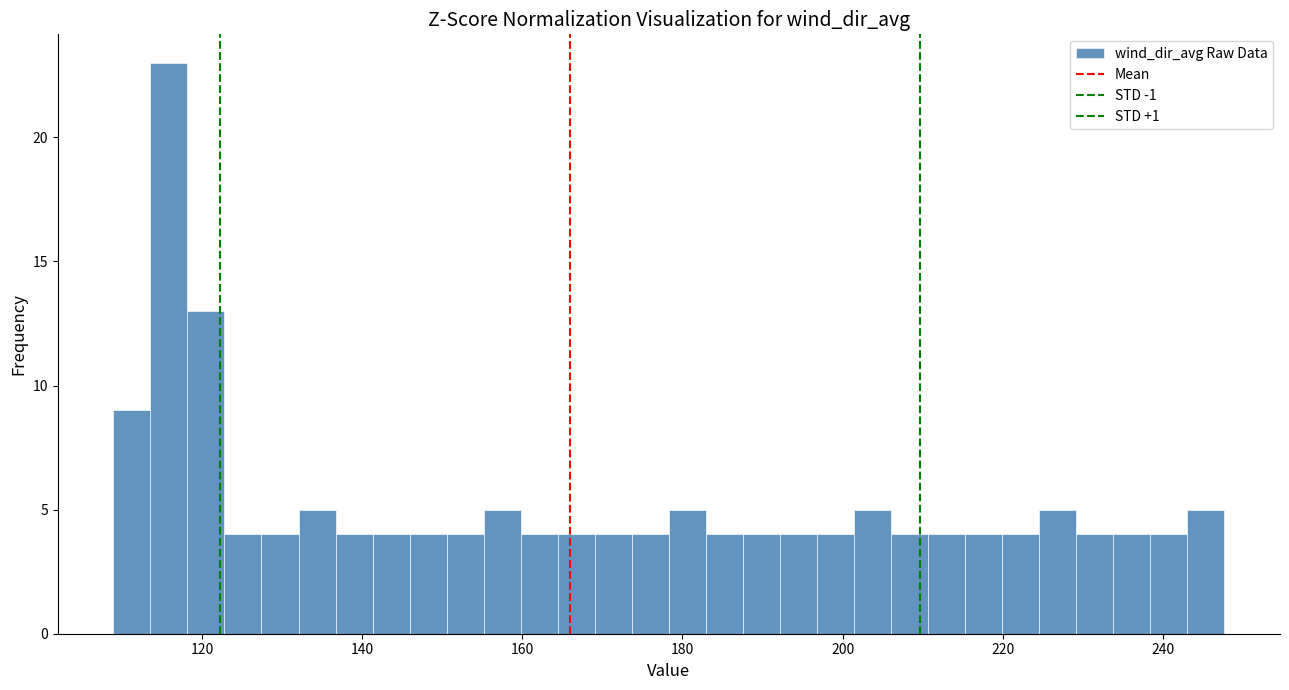

Around what value on the x-axis is the tallest bar? Give the approximate position of its centre, as read against the axis.

116